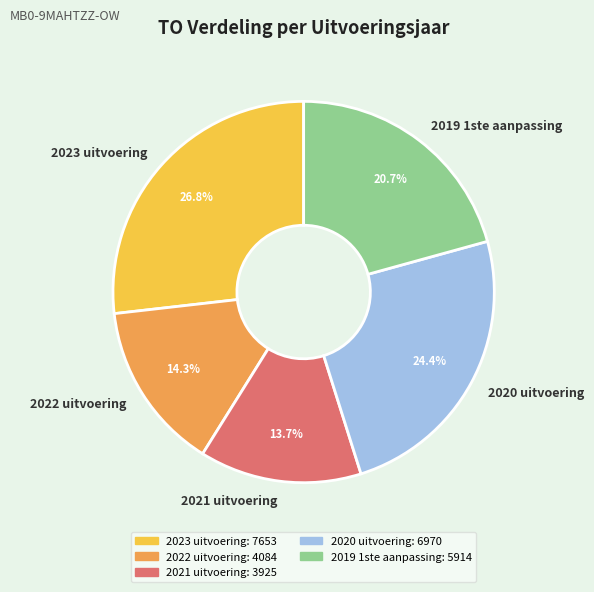

Count the number of slices in the pie.

5